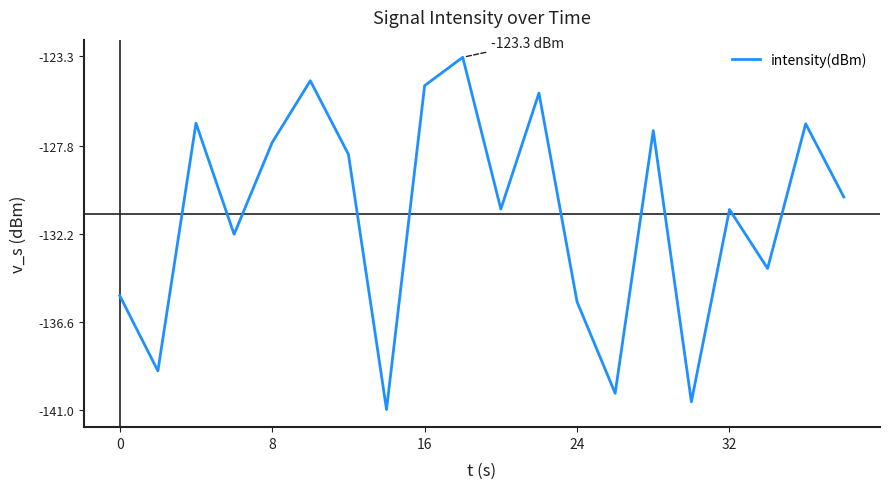

What is the difference between the maximum and minimum values?

17.6